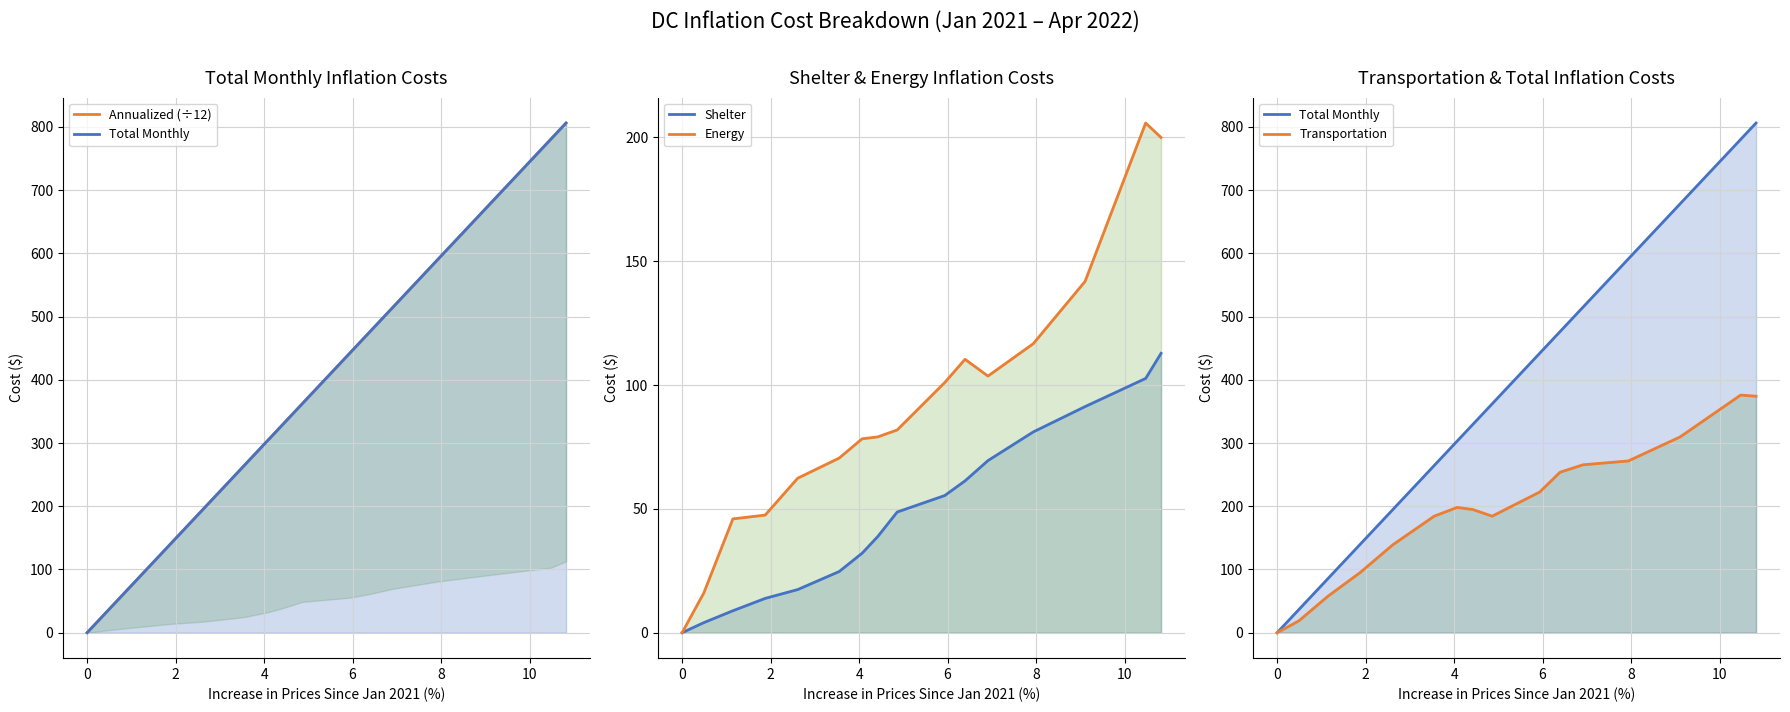

True or false: Total Monthly has a value of 0.0 at 0.

True